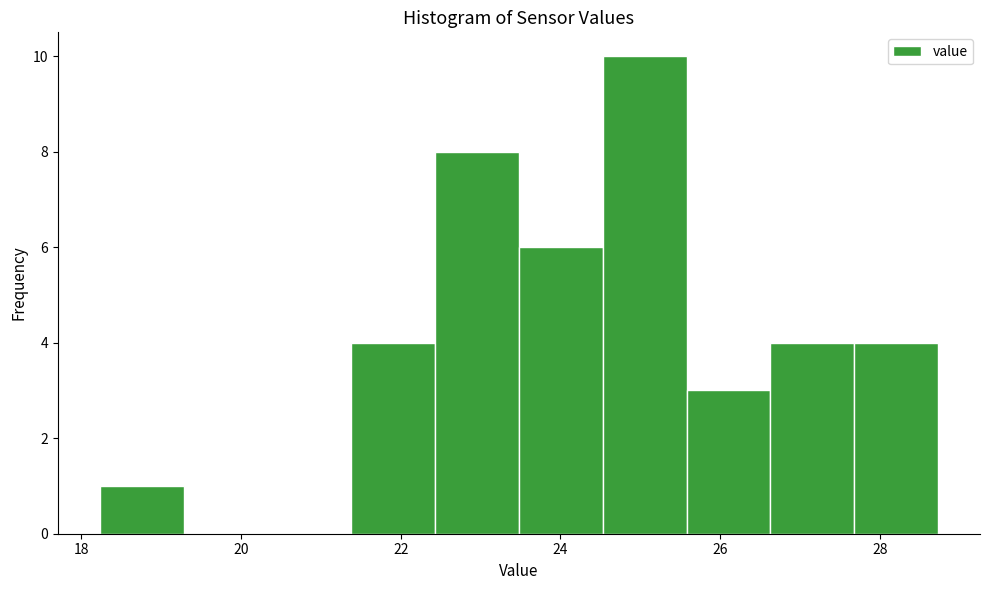

Which range on the x-axis has the tallest bar?

24.6 to 25.6